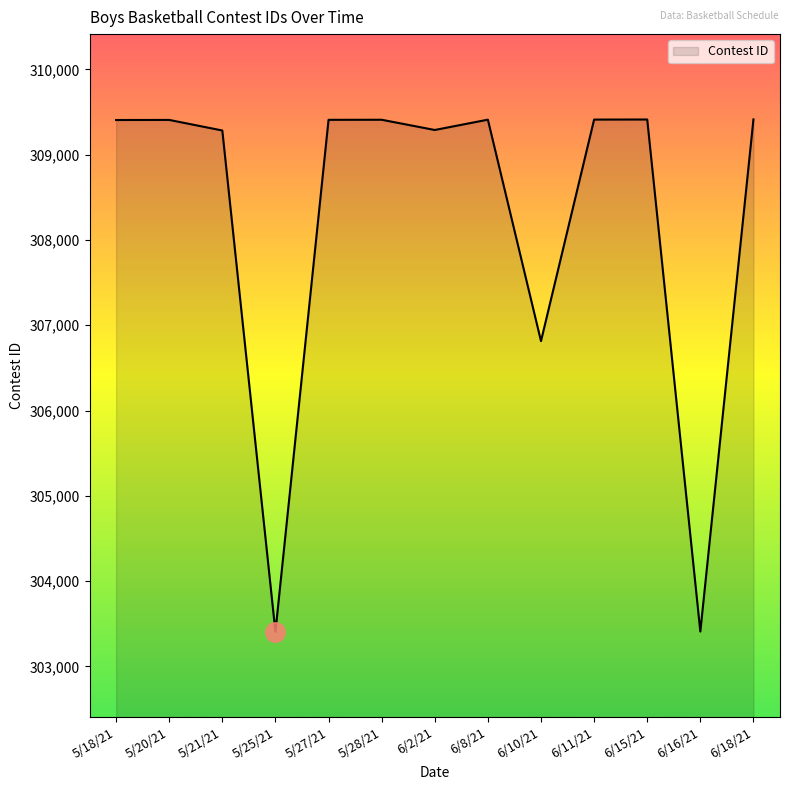

What is the change in value from 5/25/21 to 6/11/21?

+6005